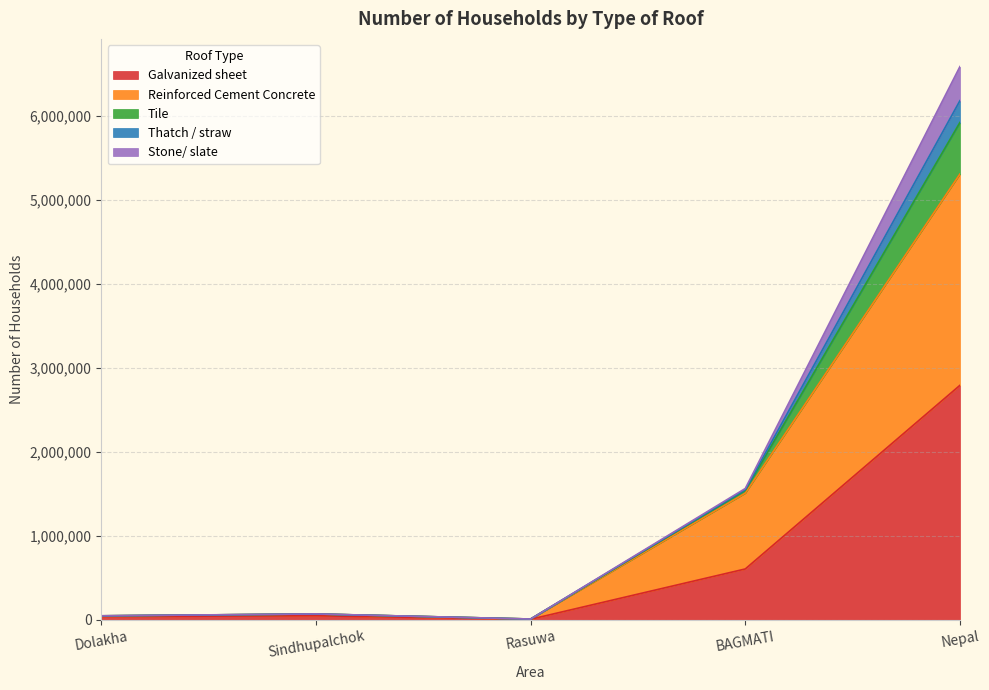

At which label is Galvanized sheet closest to 1400645?

BAGMATI